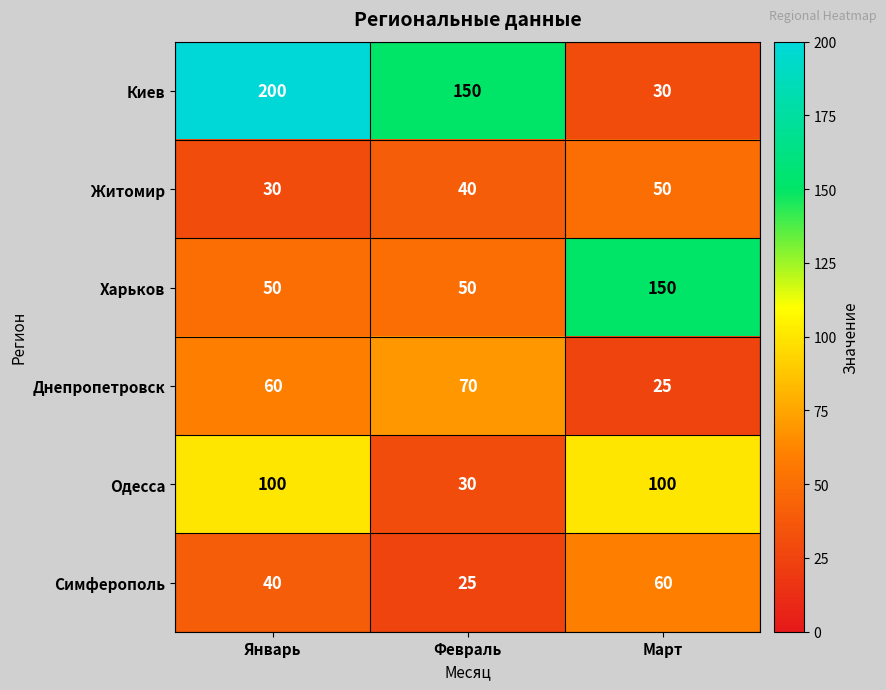

What is the sum of the Житомир values at Февраль and Январь?

70